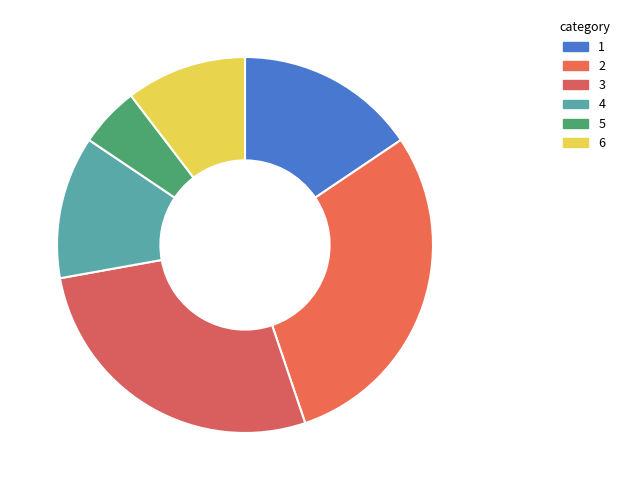

How many segments does this pie chart have?

6